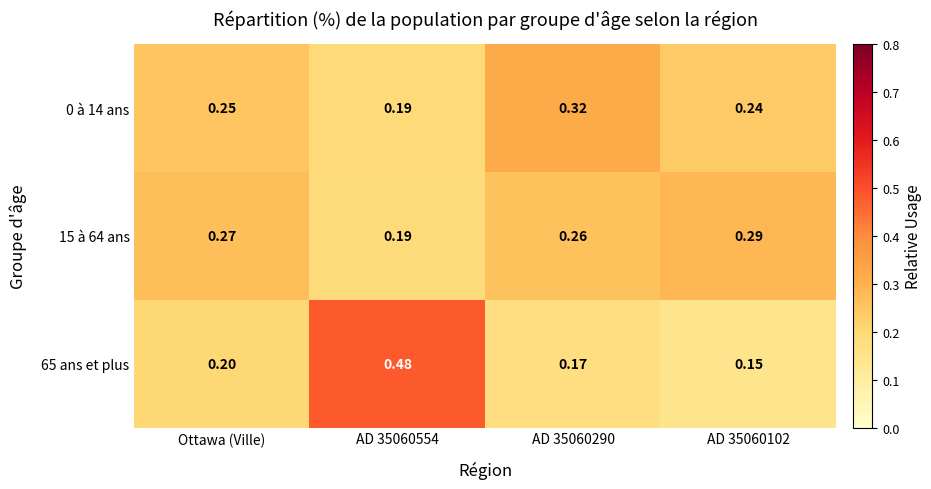

Is the value of 0 à 14 ans at AD 35060102 greater than the value of 65 ans et plus at AD 35060102?

Yes